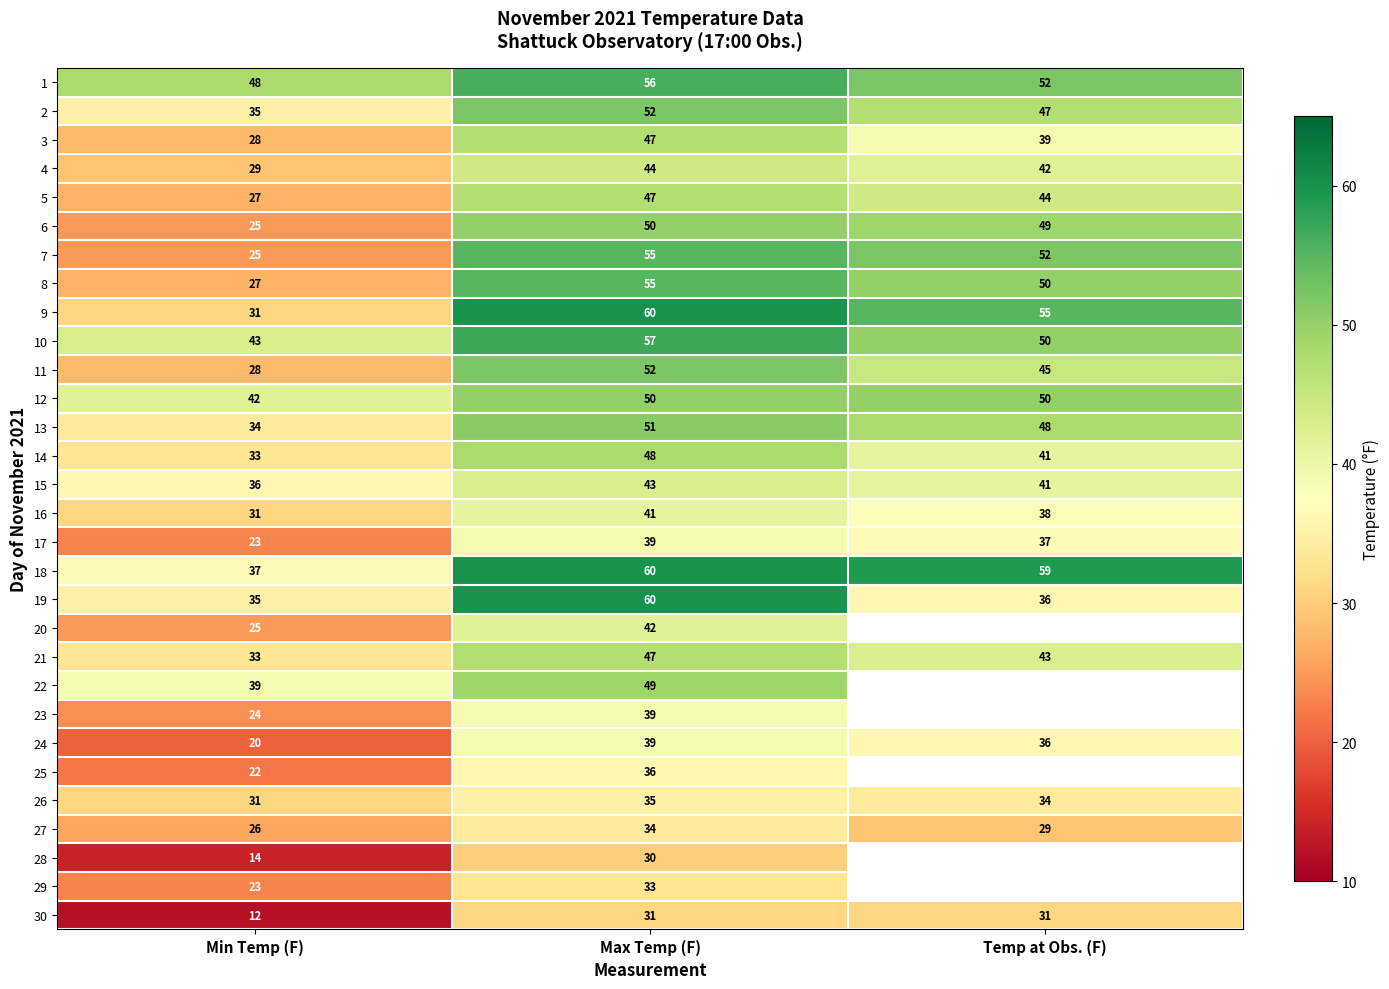

Between Min Temp (F) and Temp at Obs. (F), which is larger?

Temp at Obs. (F)